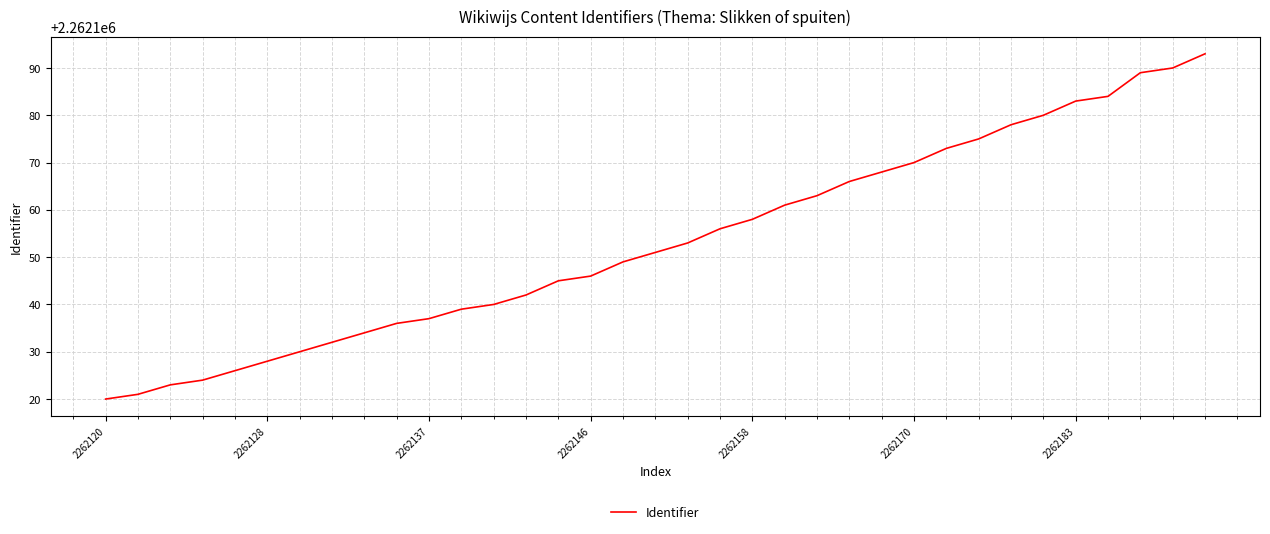

What is the minimum value shown in the chart?

2262120